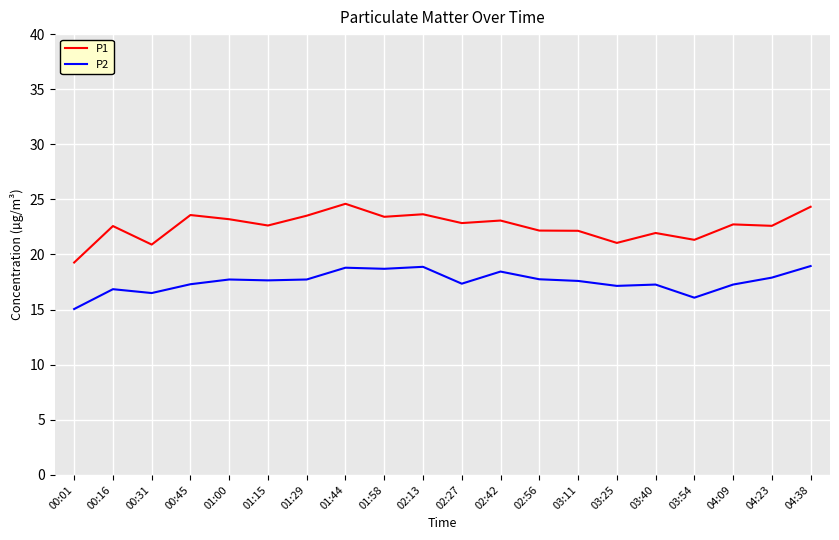

What position from the right is 01:44?

13